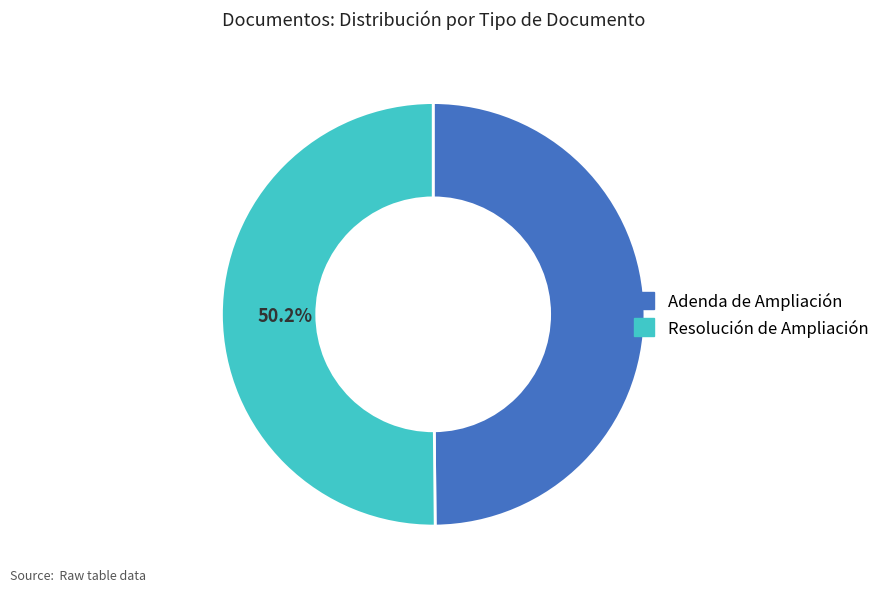

Is it true that Resolución de Ampliación is 59% of the pie?

False